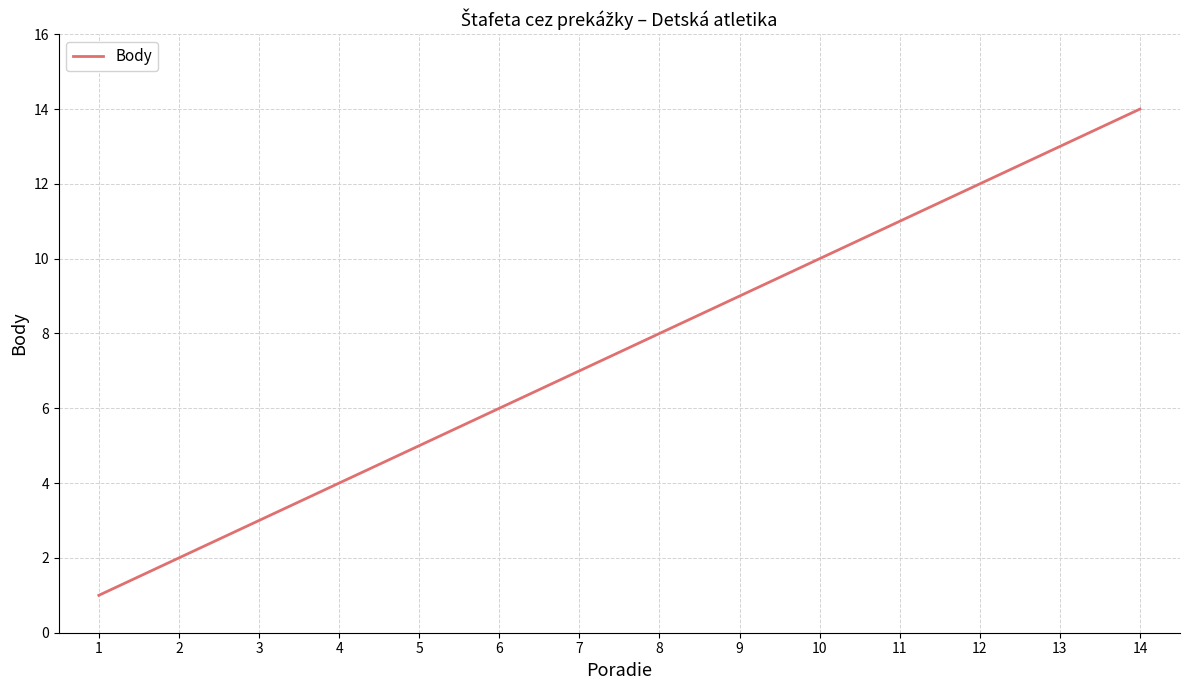

What is the change in value from 5 to 14?

+9